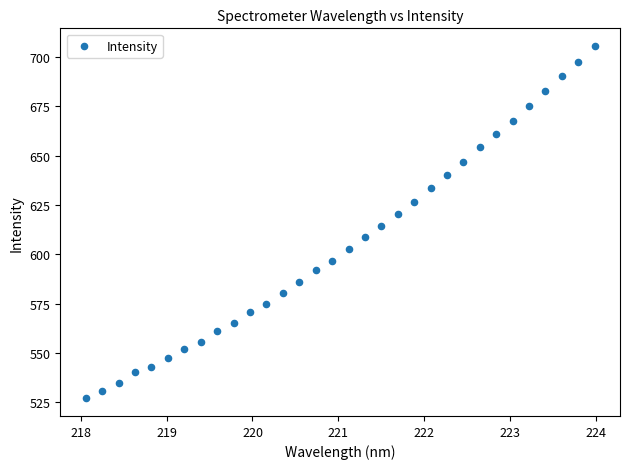

What is the range of Y values (max minus min)?

178.6